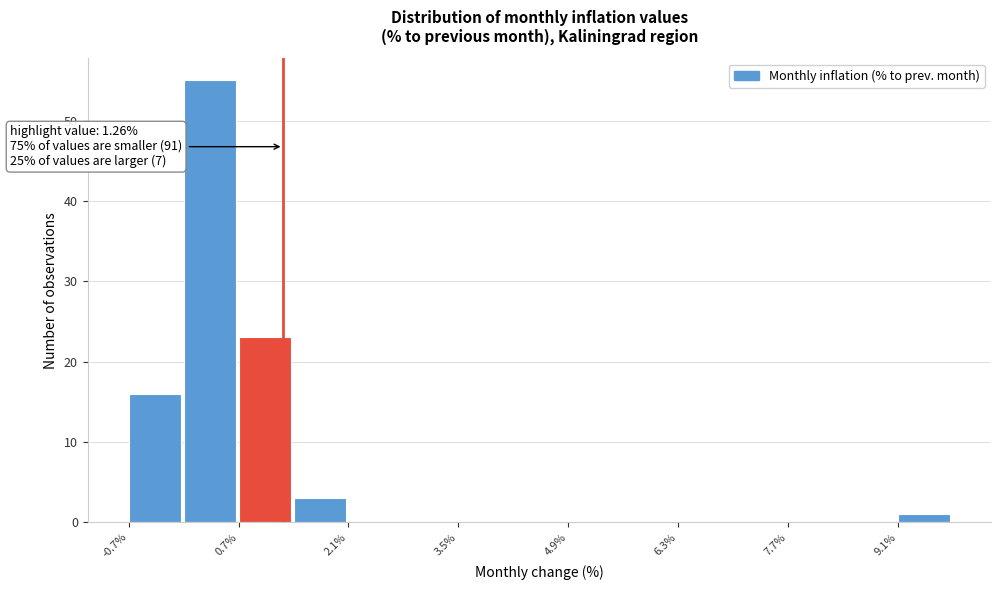

Around what value on the x-axis is the tallest bar? Give the approximate position of its centre, as read against the axis.

0.4